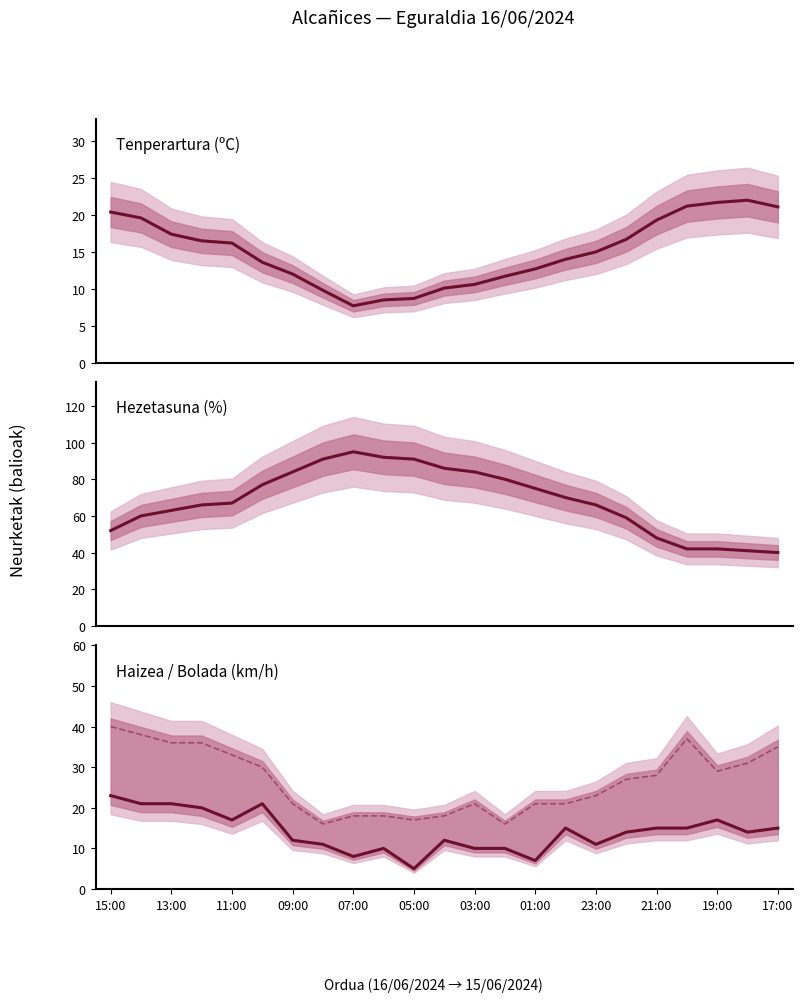

List the series in order of their peak value, highest first.

Hezetasuna (%), Bolada (km/h), Haizearen abiadura (km/h), Tenperartura (C)